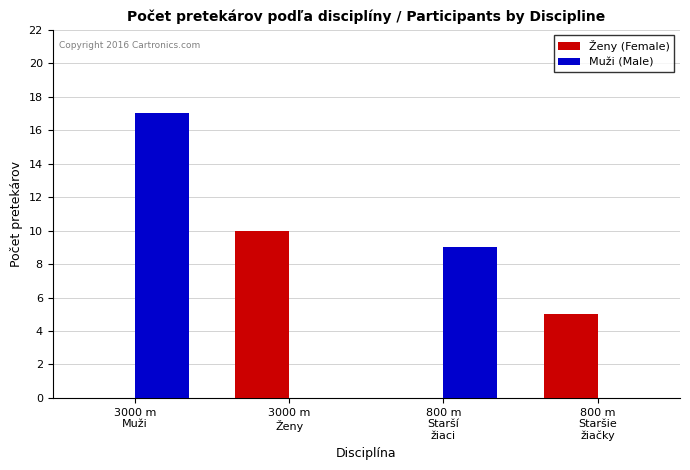

Which series has the largest range (max minus min)?

Muži (Male)